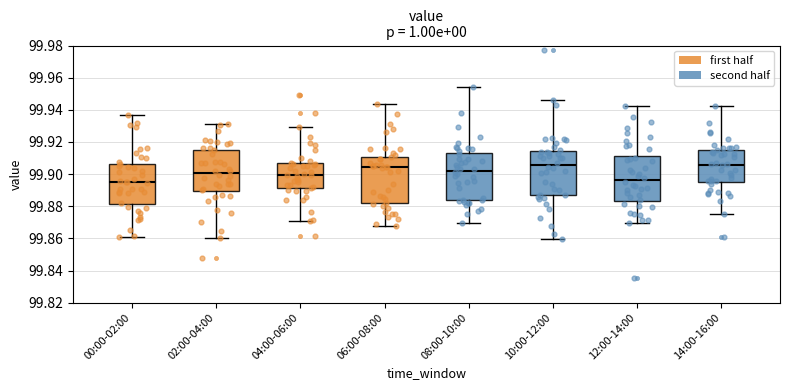

Reading left to right, transcribe this box plot: for each box, give where its median line is, the range the box spans, and where its two whiskers end, as read against the y-axis. The values are not printed on the chart, so give them approximately, as read against the axis.

00:00-02:00: median 99.896, box 99.882 to 99.906, whiskers 99.860 to 99.938
02:00-04:00: median 99.900, box 99.890 to 99.916, whiskers 99.860 to 99.932
04:00-06:00: median 99.900, box 99.892 to 99.906, whiskers 99.870 to 99.930
06:00-08:00: median 99.904, box 99.882 to 99.910, whiskers 99.868 to 99.944
08:00-10:00: median 99.902, box 99.884 to 99.912, whiskers 99.870 to 99.954
10:00-12:00: median 99.906, box 99.886 to 99.914, whiskers 99.860 to 99.946
12:00-14:00: median 99.896, box 99.884 to 99.912, whiskers 99.870 to 99.942
14:00-16:00: median 99.906, box 99.896 to 99.916, whiskers 99.876 to 99.942